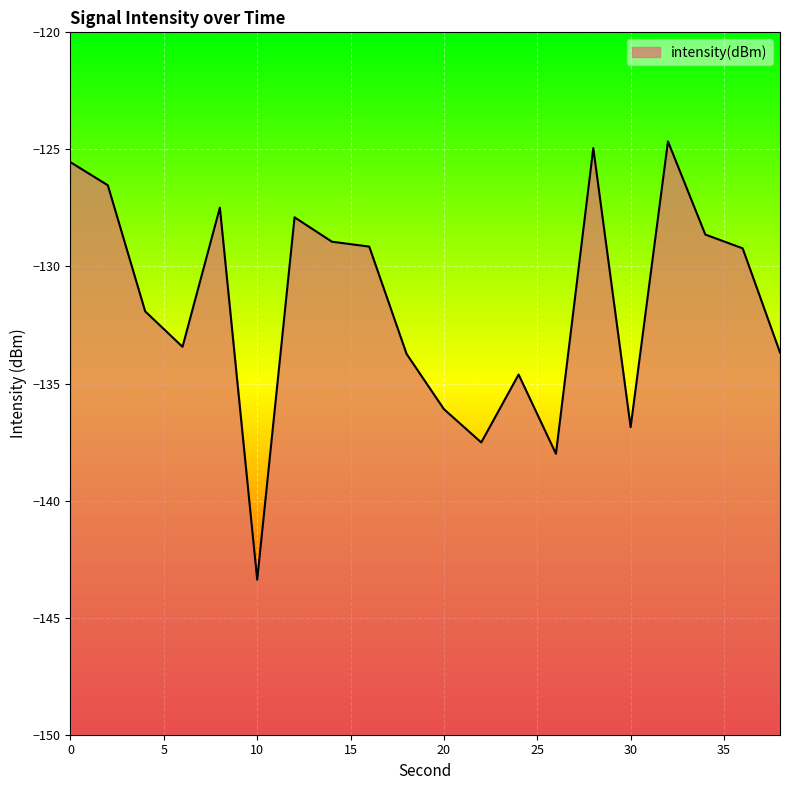

What is the minimum value shown in the chart?

-143.4